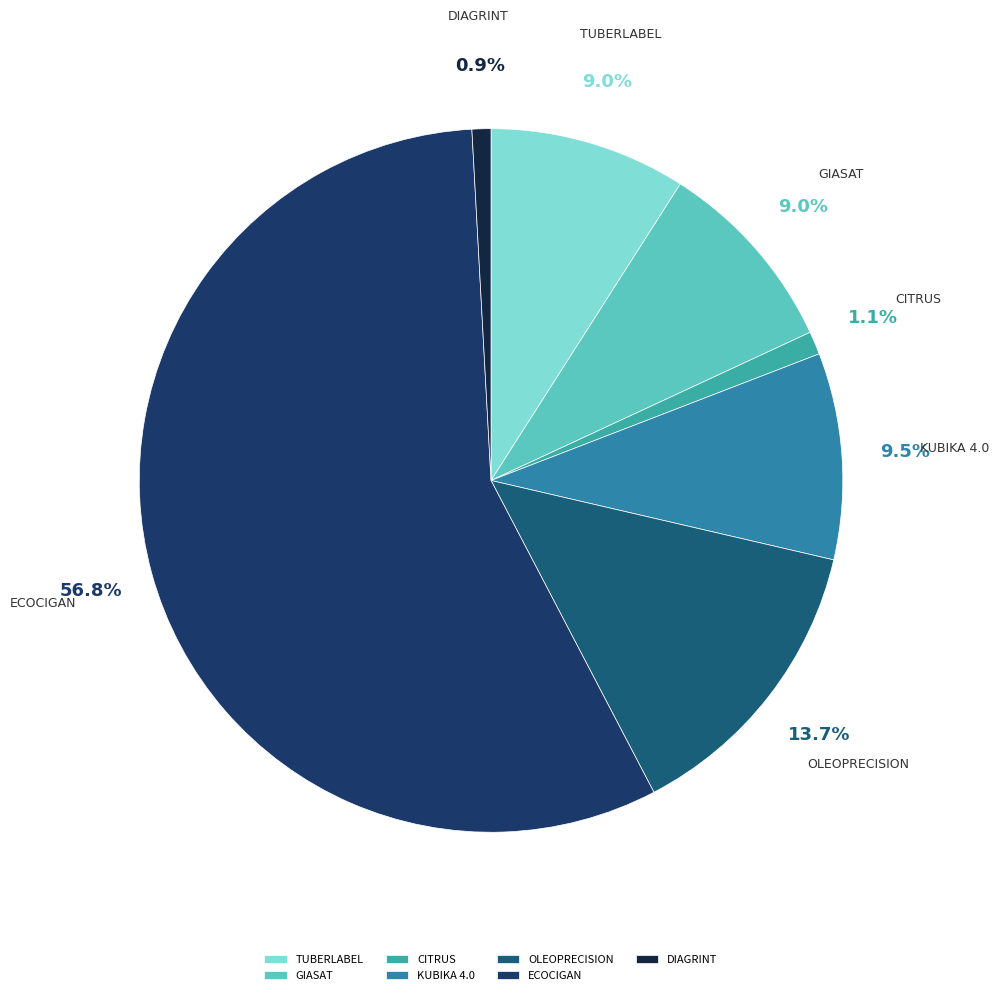

True or false: OLEOPRECISION accounts for 1% of the total.

False